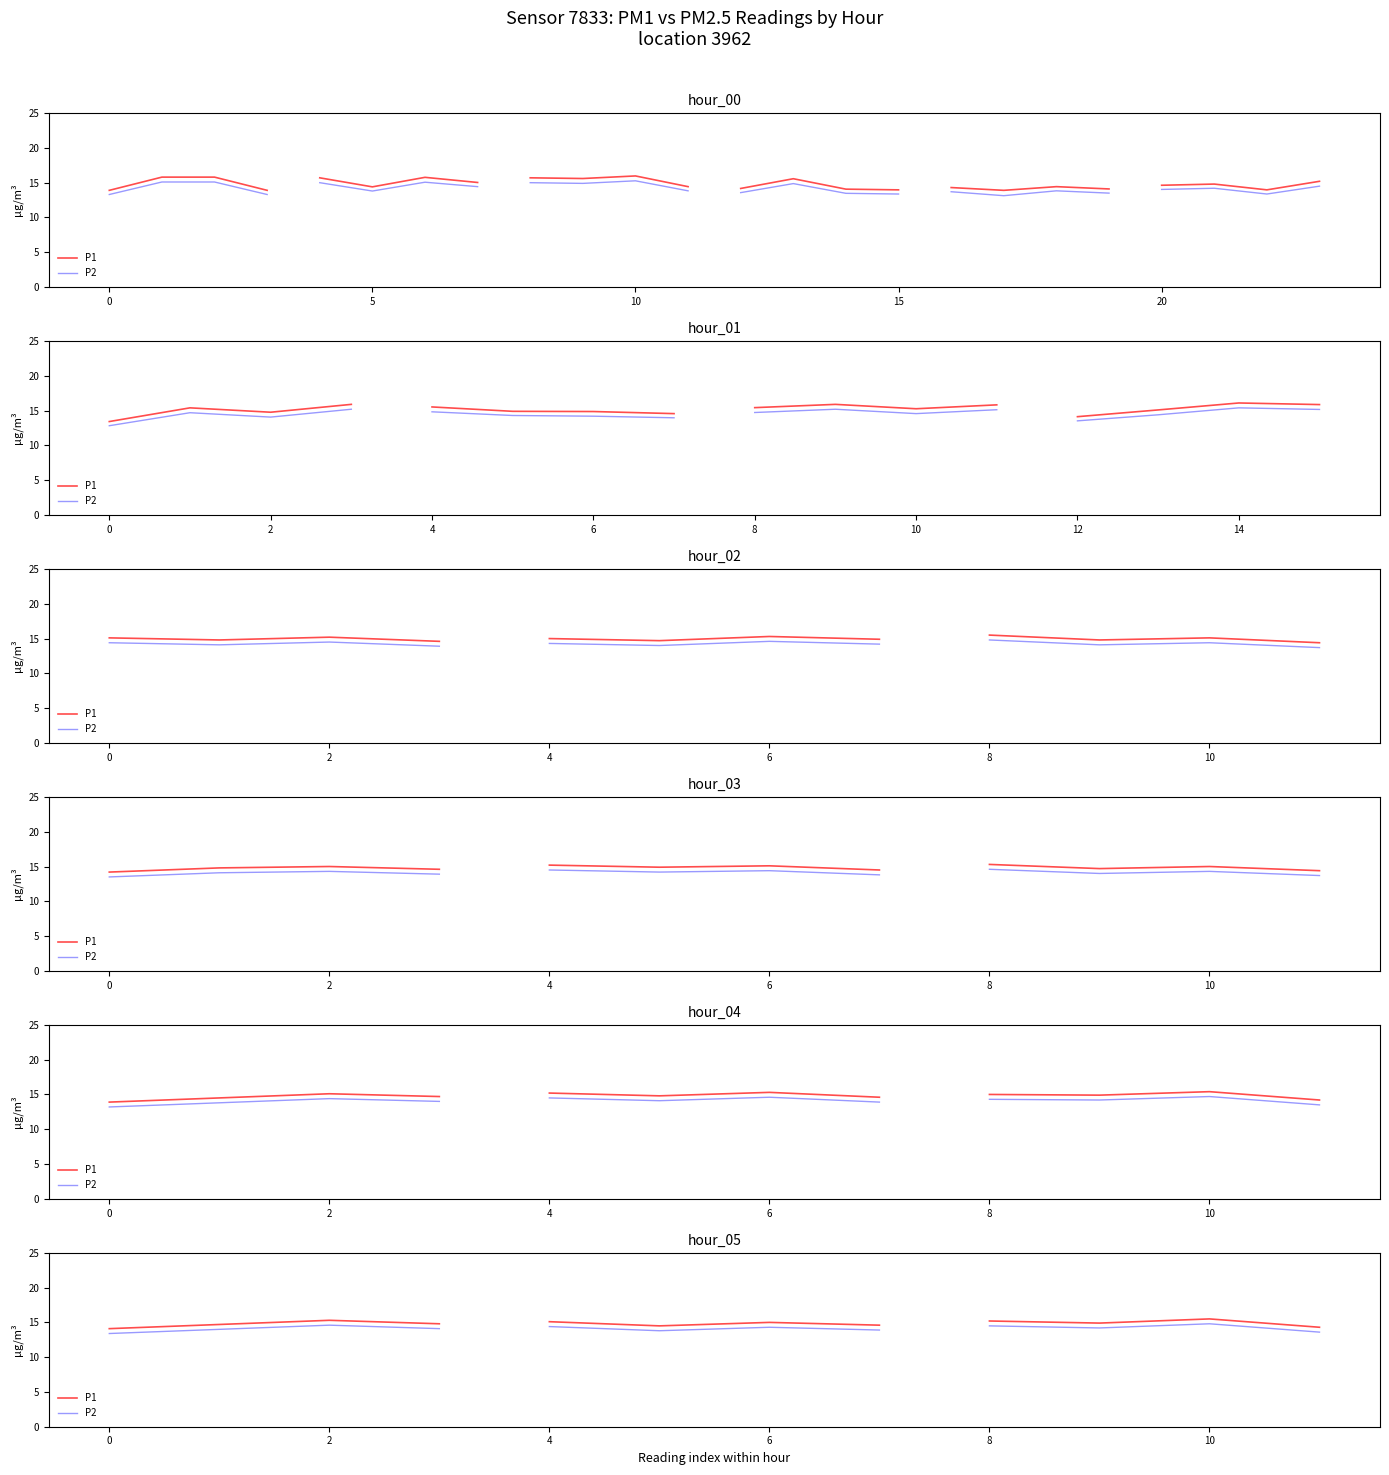

True or false: P2 and P1 intersect in this chart.

False